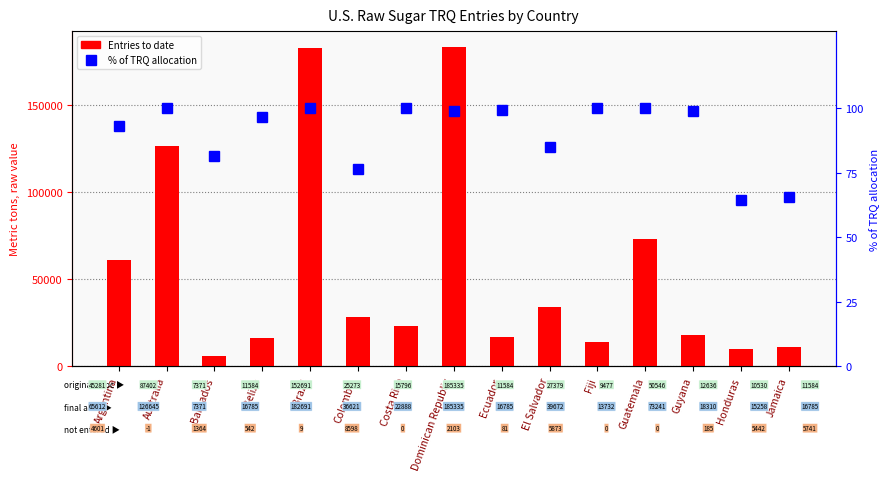

Which label corresponds to the largest value in the chart?

Dominican Republic